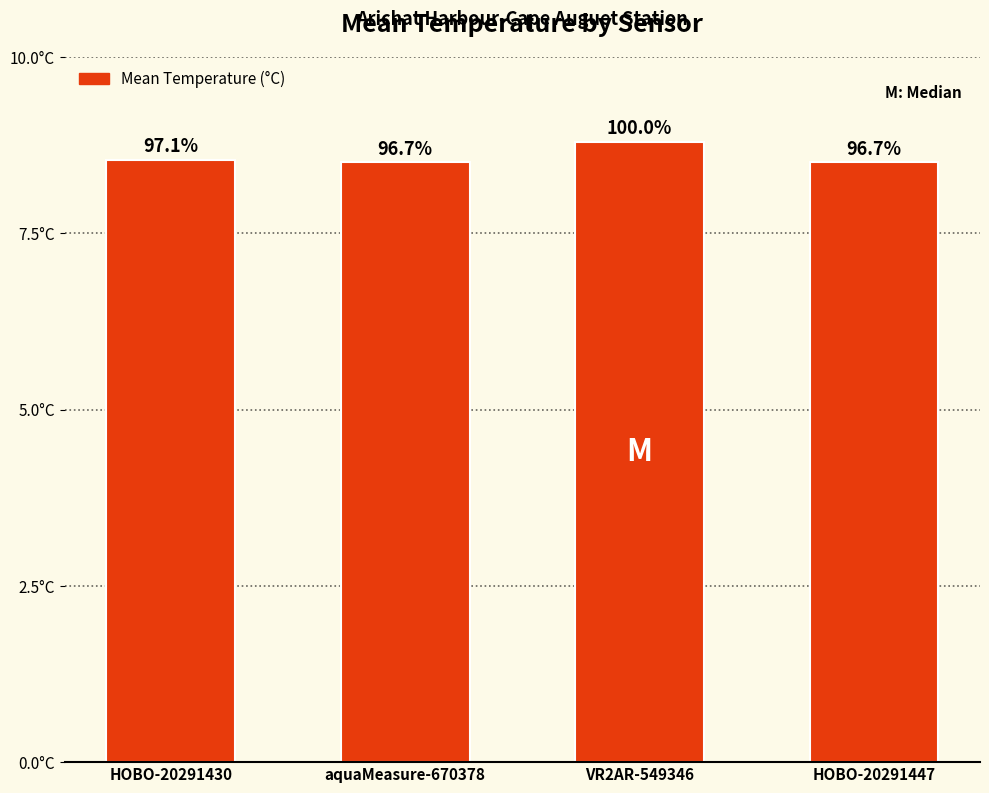

Does the chart contain any negative values?

No